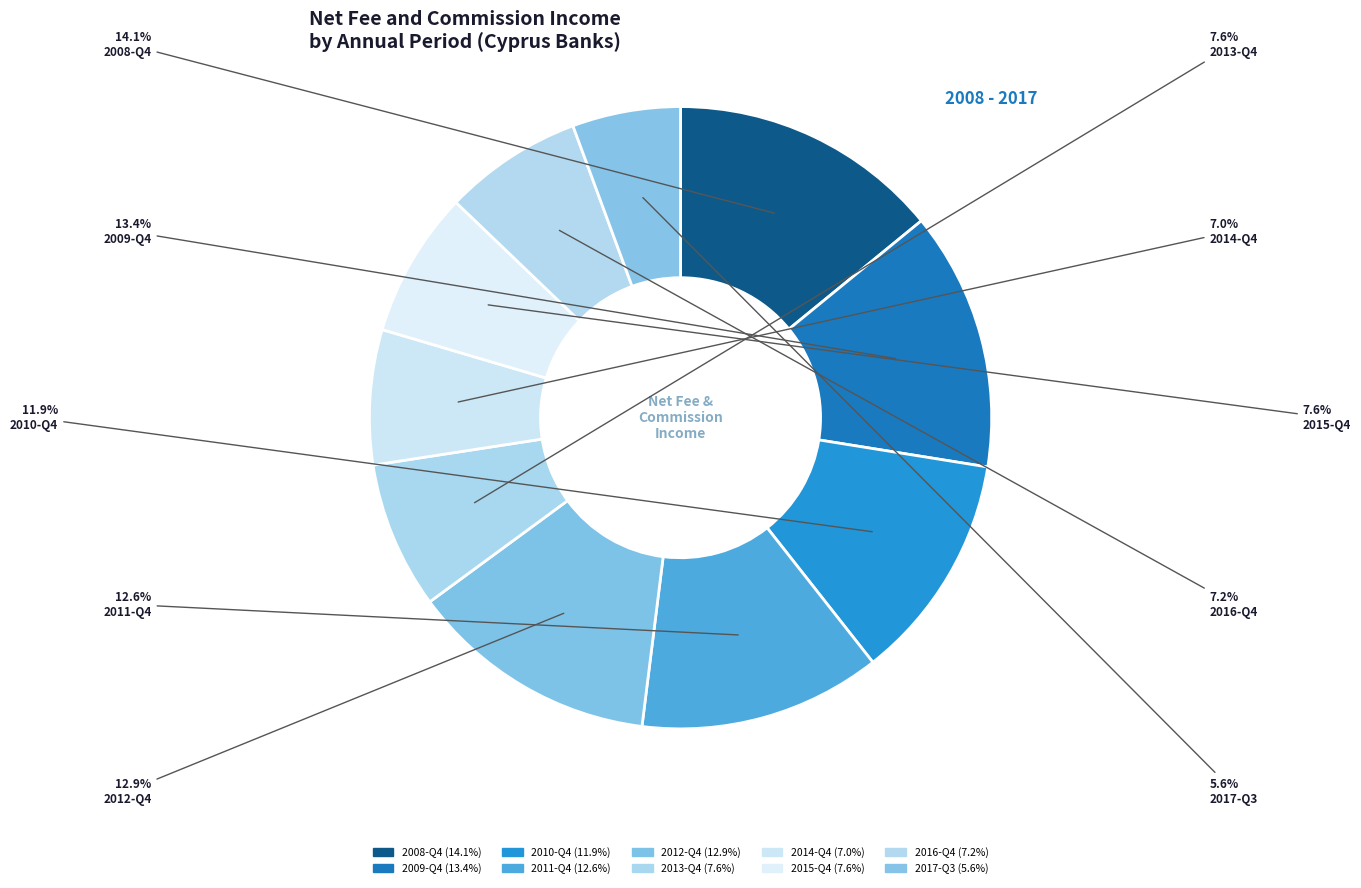

Which category has the smallest portion of the pie?

2017-Q3